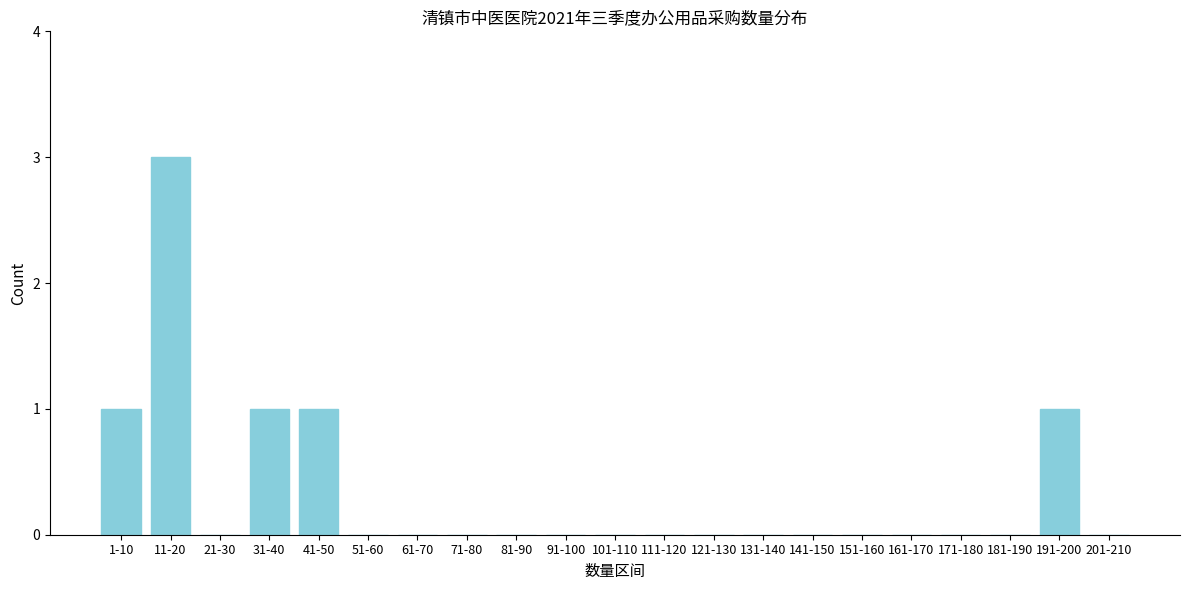

Reading left to right, extract all data points from this chart.

1-10=1	11-20=3	21-30=0	31-40=1	41-50=1	51-60=0	61-70=0	71-80=0	81-90=0	91-100=0	101-110=0	111-120=0	121-130=0	131-140=0	141-150=0	151-160=0	161-170=0	171-180=0	181-190=0	191-200=1	201-210=0